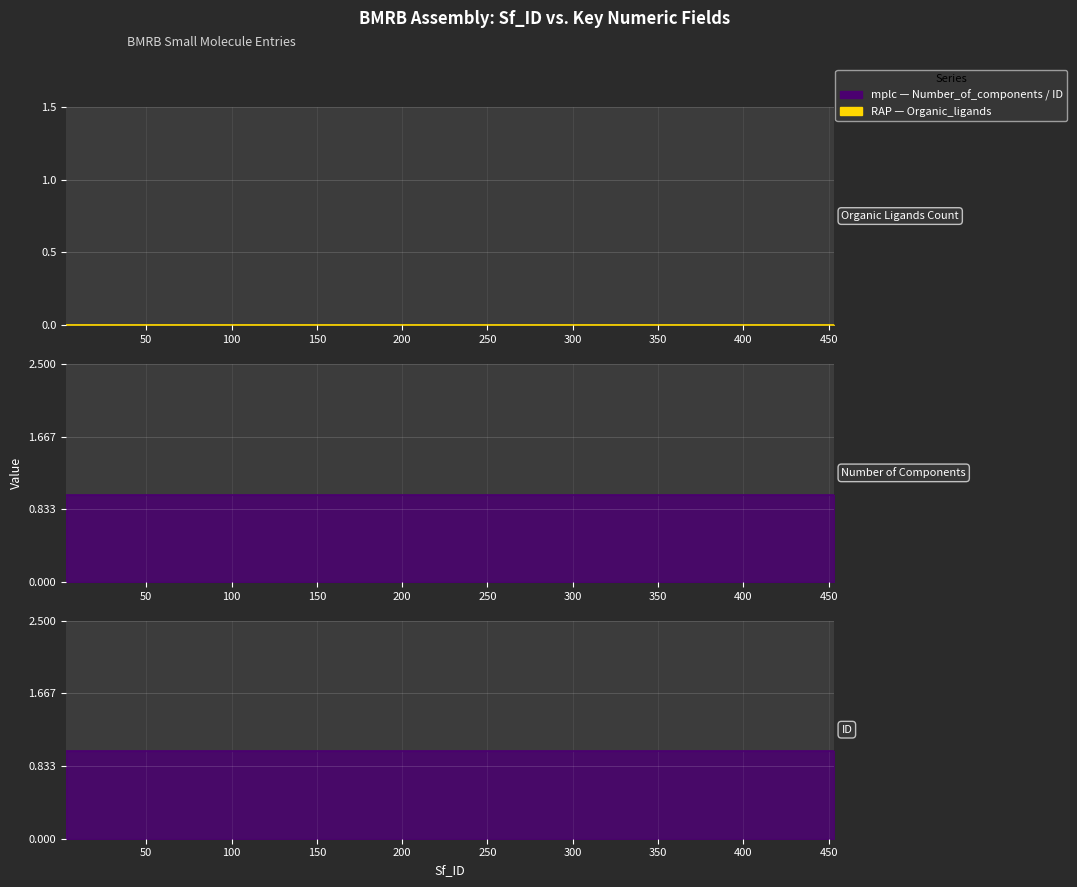

List the series in order of their peak value, lowest first.

Organic_ligands, ID, Number_of_components